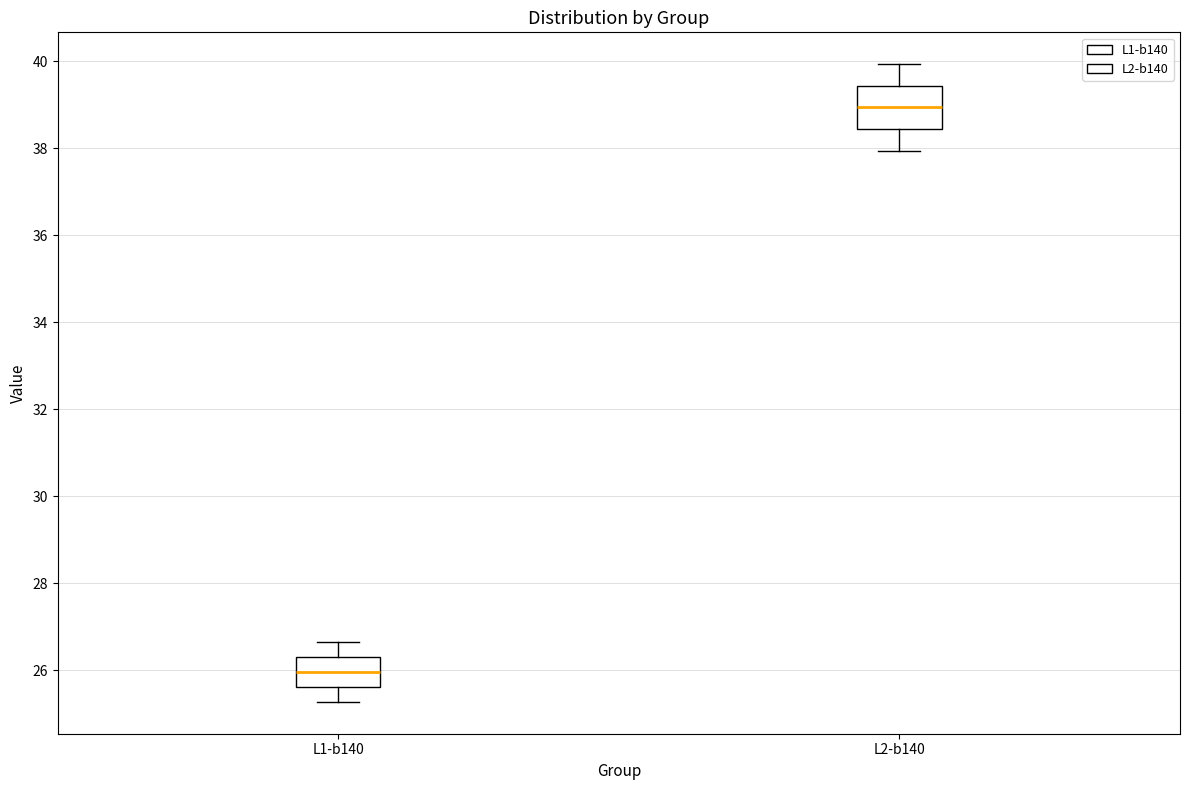

Reading left to right, read every box against the y-axis: the position of its median line, the range the box covers, and the ends of its whiskers. The values are not printed on the chart, so give them approximately, as read against the axis.

L1-b140: median 26.0, box 25.6 to 26.4, whiskers 25.2 to 26.6
L2-b140: median 39.0, box 38.4 to 39.4, whiskers 38.0 to 40.0